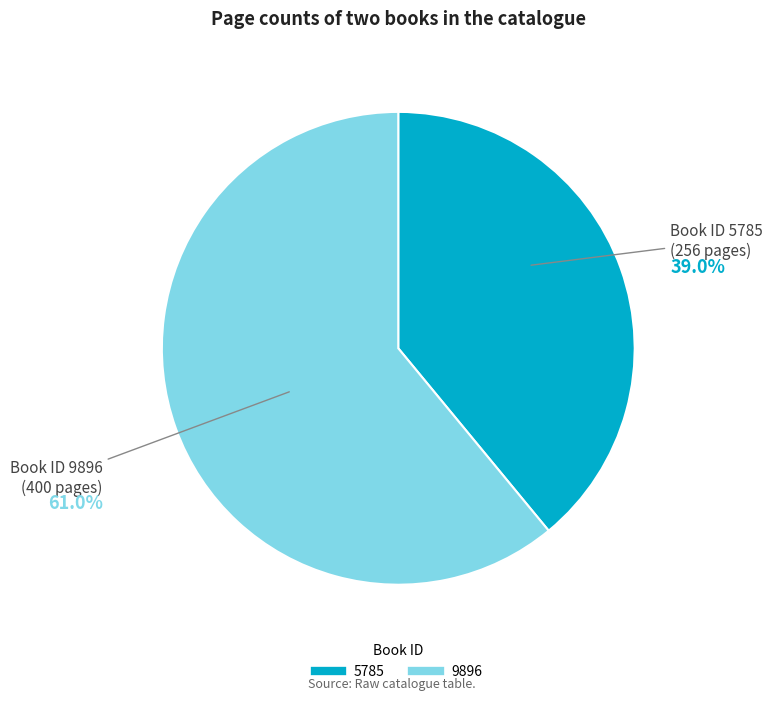

To the nearest percent, what is the difference between the largest and smallest slice percentages?

22%